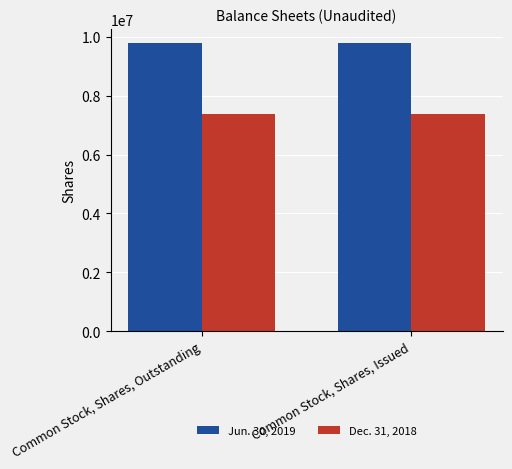

What position from the right is Common Stock, Shares, Outstanding?

2